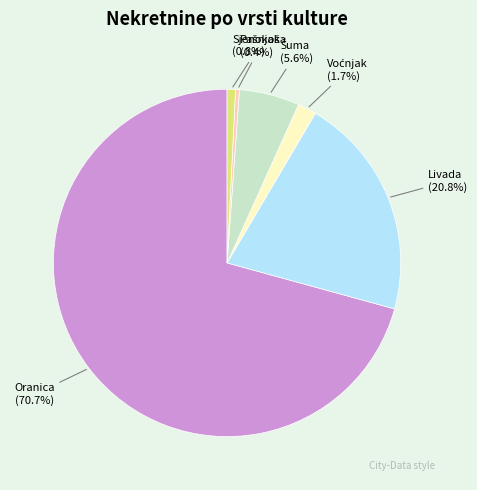

How many slices are in this pie chart?

6